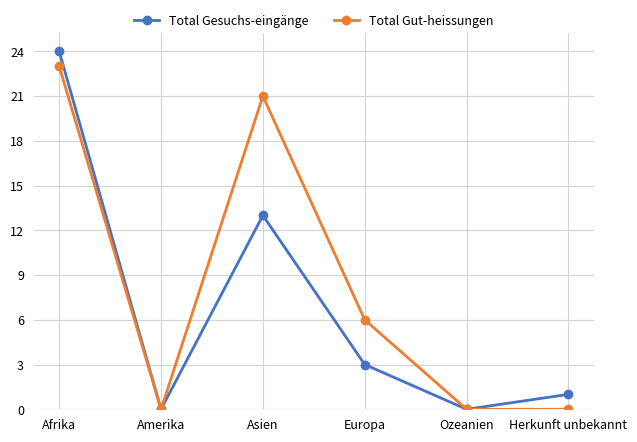

Rank the series by their average value, from lowest to highest.

Total Gesuchs-eingänge, Total Gut-heissungen